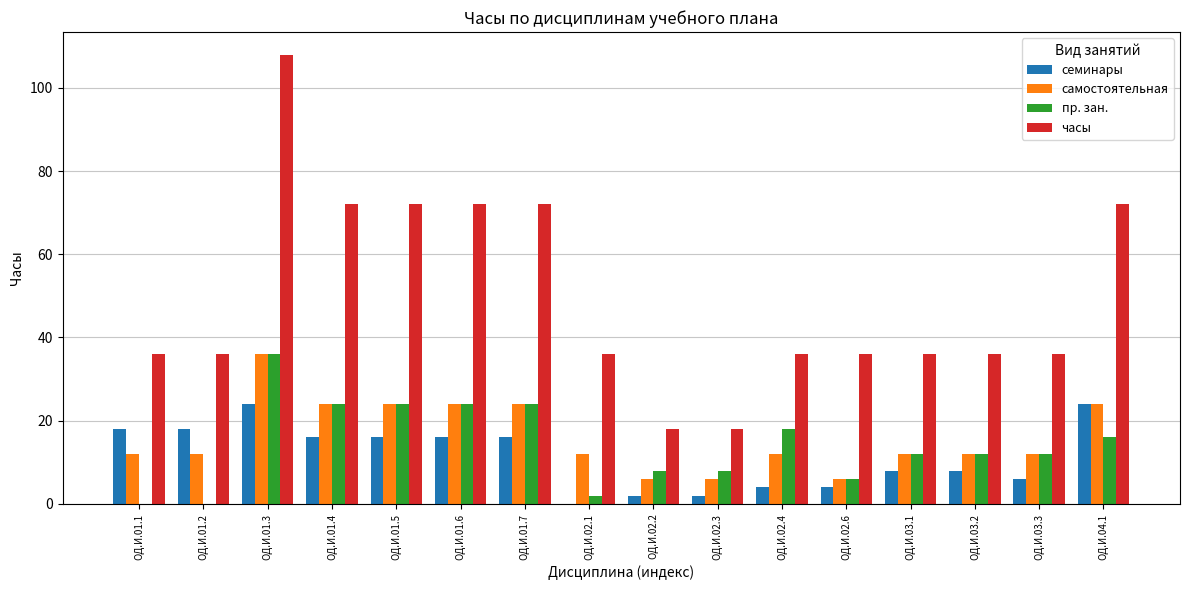

Reading right to left, what are all the values shown in this chart?

семинары: 24	6	8	8	4	4	2	2	0	16	16	16	16	24	18	18
самостоятельная: 24	12	12	12	6	12	6	6	12	24	24	24	24	36	12	12
пр. зан.: 16	12	12	12	6	18	8	8	2	24	24	24	24	36	0	0
часы: 72	36	36	36	36	36	18	18	36	72	72	72	72	108	36	36